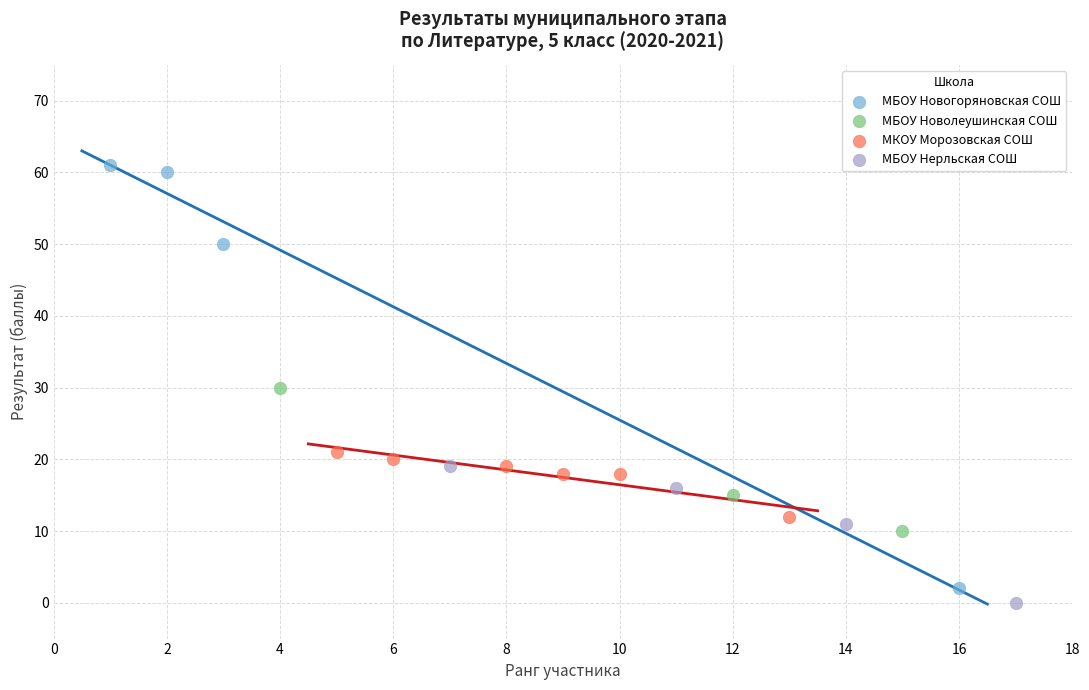

Which series has the largest Y range (max minus min)?

МБОУ Новогоряновская СОШ